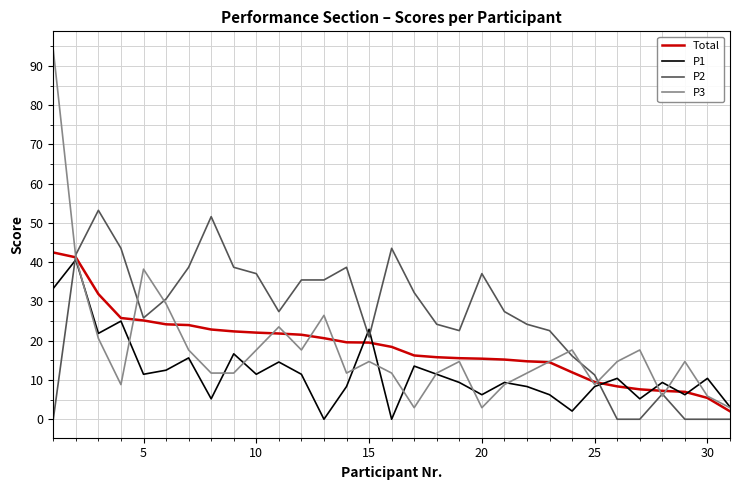

Which series has the largest range (max minus min)?

P3